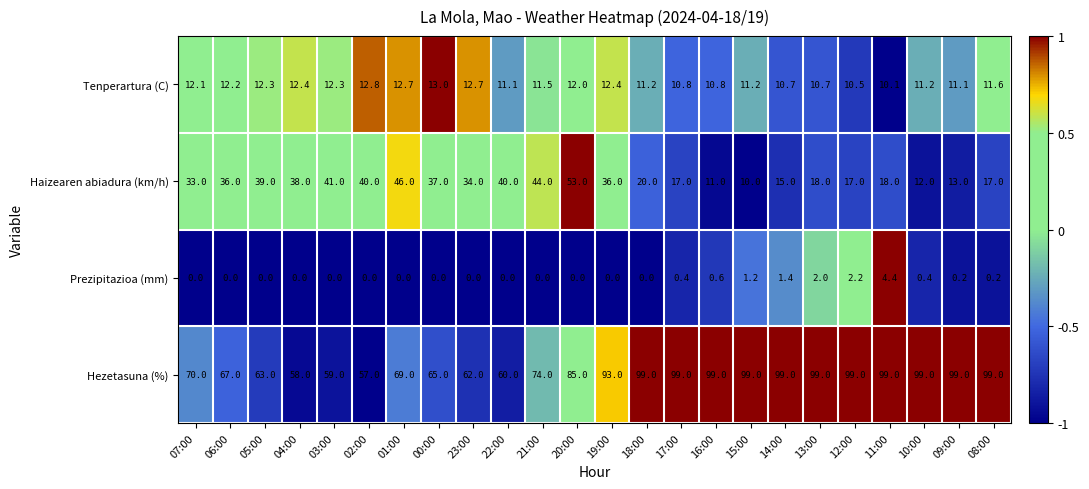

The value of Prezipitazioa (mm) at 17:00 is 0.7. True or false?

False